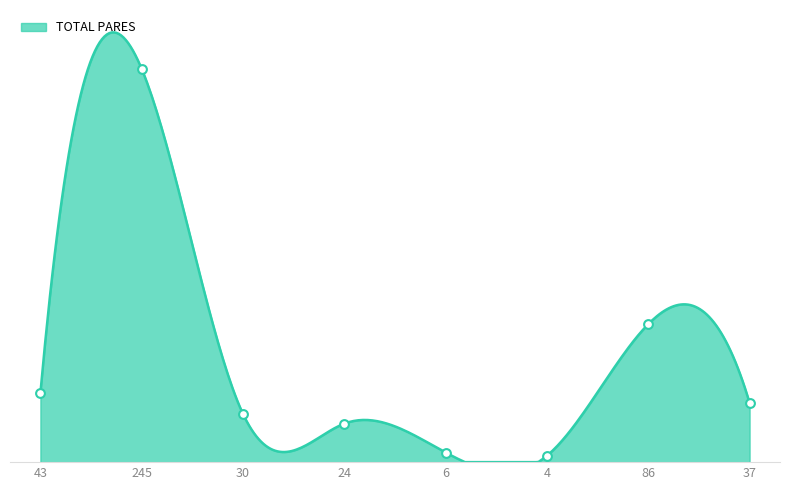

What is the change in value from 43 to 245?

+2424